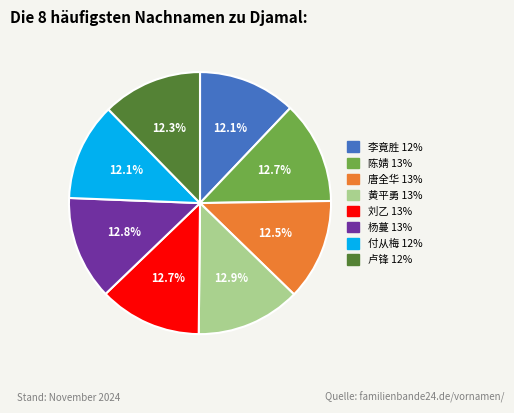

Is there a majority slice in this chart?

No